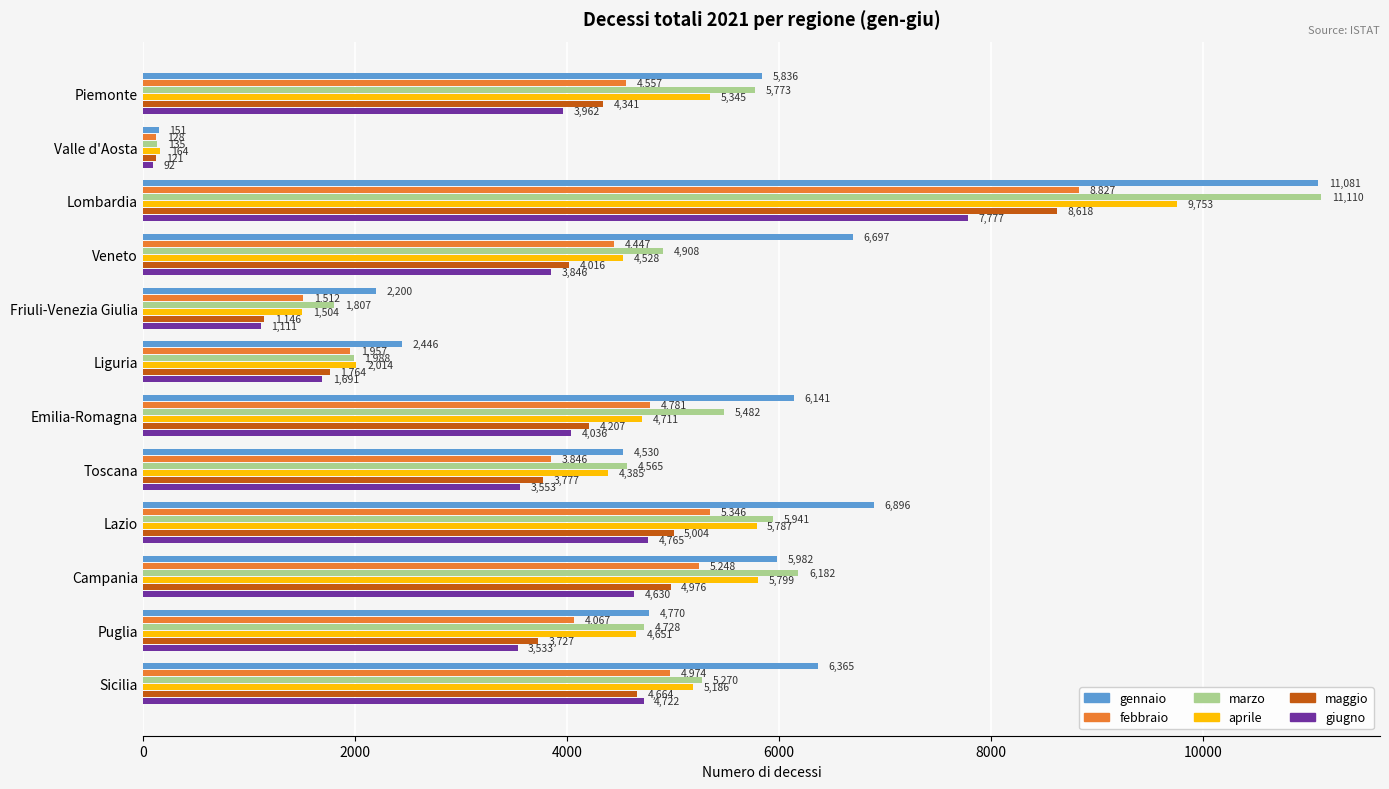

Which series has the largest range (max minus min)?

marzo